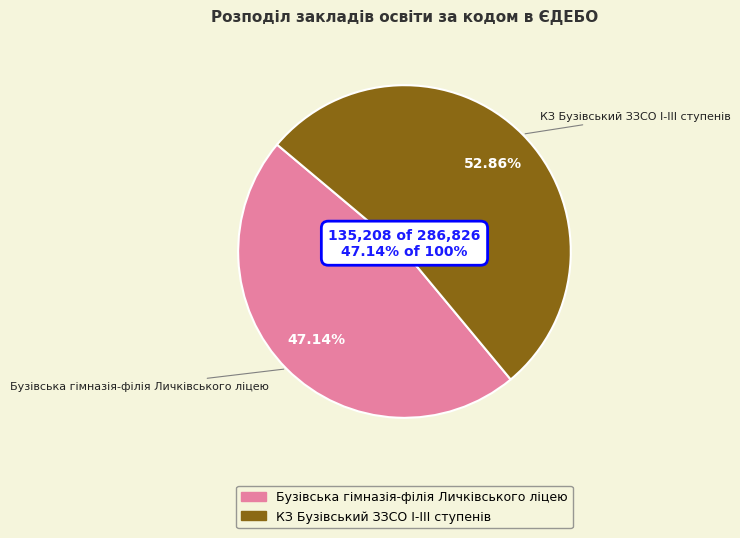

Rank the categories by value from highest to lowest.

КЗ Бузівський ЗЗСО І-ІІІ ступенів, Бузівська гімназія-філія Личківського ліцею